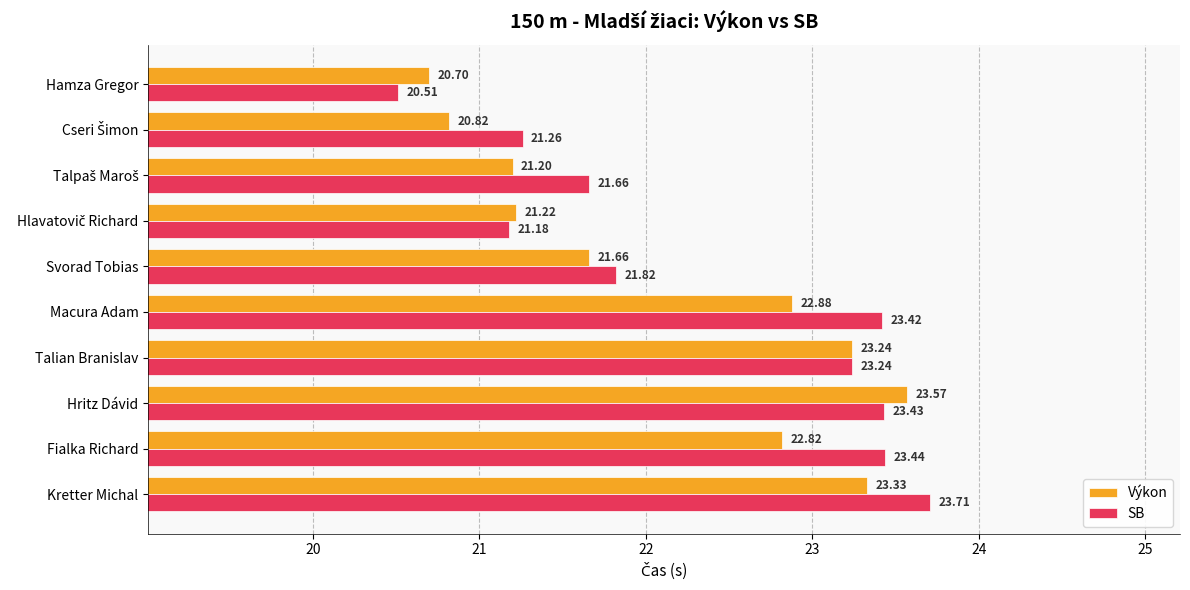

What are all the series names shown in the legend?

Výkon, SB